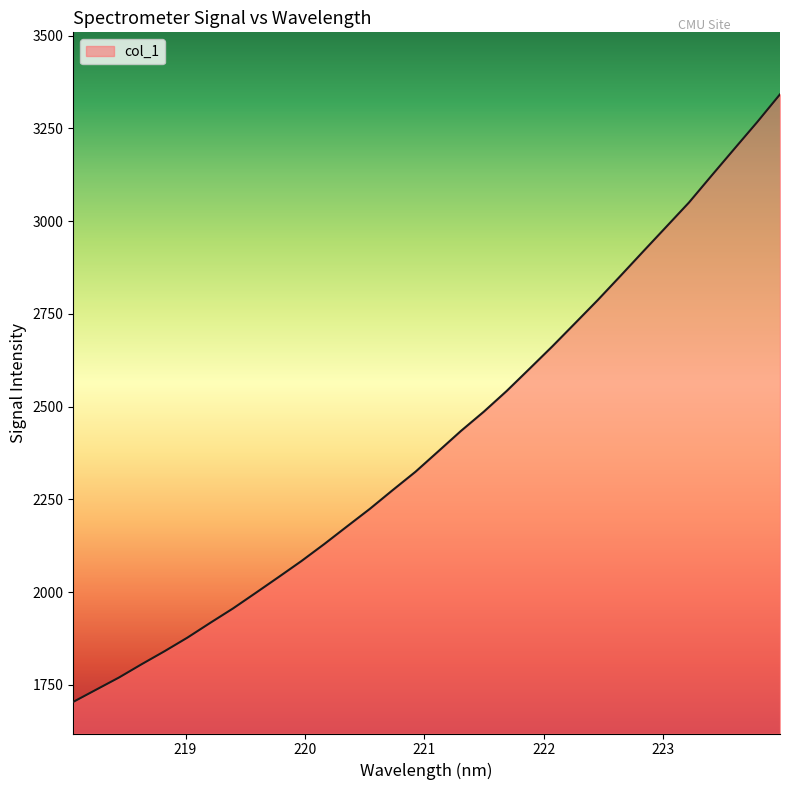

What is the difference between the maximum and minimum values?

1637.6